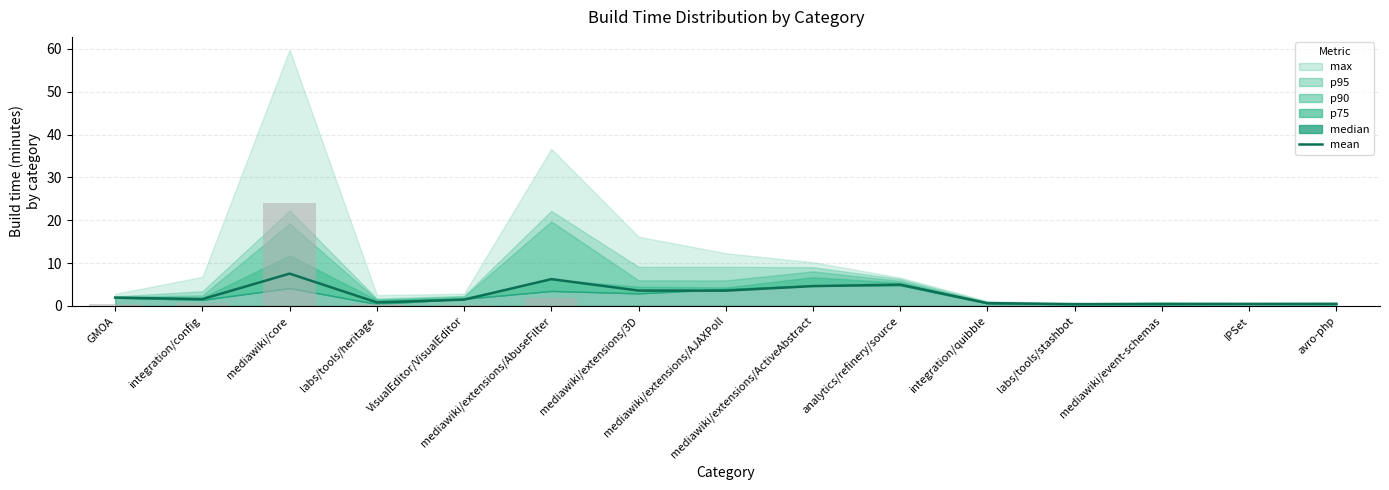

Reading left to right, transcribe all the data shown in this chart.

mean: 1.9	1.6	7.5	0.8	1.5	6.2	3.6	3.5	4.6	5.0	0.6	0.4	0.4	0.5	0.5
builds (scaled): 0.5	0.6	23.9	0.4	0.3	1.8	0.0	0.0	0.0	0.0	0.0	0.0	0.0	0.0	0.0